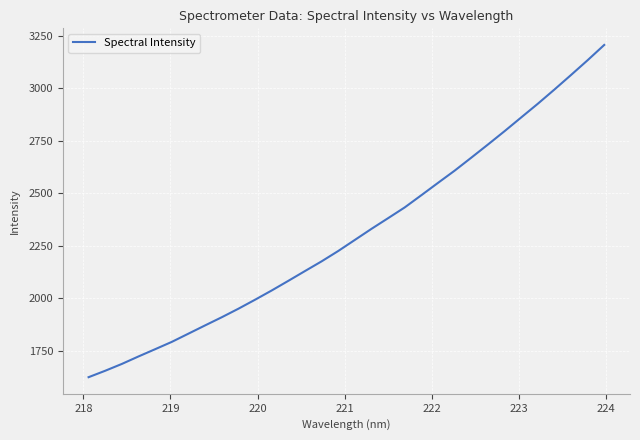

What is the difference between the maximum and minimum values?

1582.8